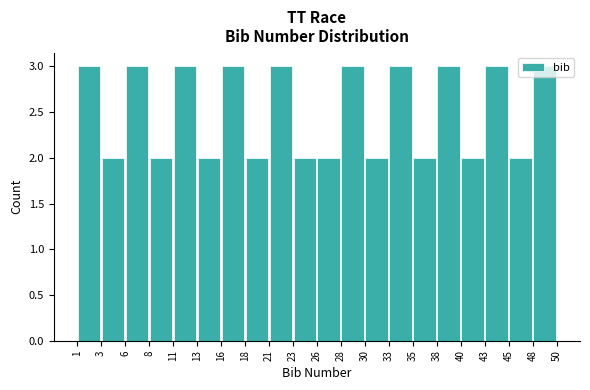

Reading left to right, list every bar in this chart as the range it spans on the x-axis followed by its height. The values are not printed on the chart, so give them approximately, as read against the axis.

1 to 3: 3
3 to 6: 2
6 to 8: 3
8 to 11: 2
11 to 13: 3
13 to 16: 2
16 to 18: 3
18 to 21: 2
21 to 23: 3
23 to 26: 2
26 to 28: 2
28 to 30: 3
30 to 33: 2
33 to 35: 3
35 to 38: 2
38 to 40: 3
40 to 43: 2
43 to 45: 3
45 to 48: 2
48 to 50: 3